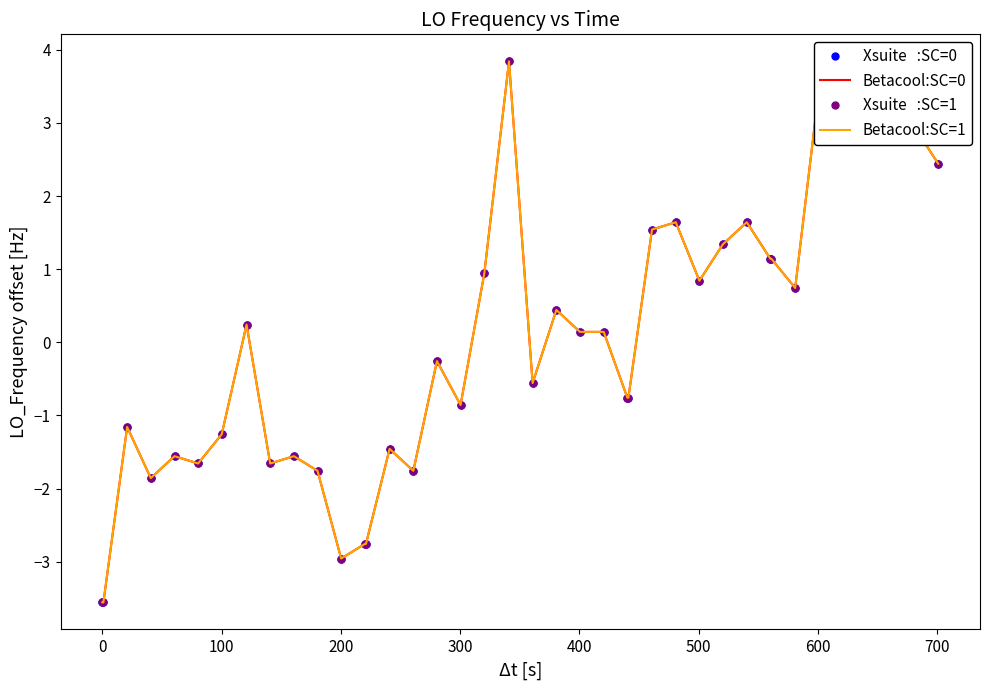

Count the number of data series in this chart.

4